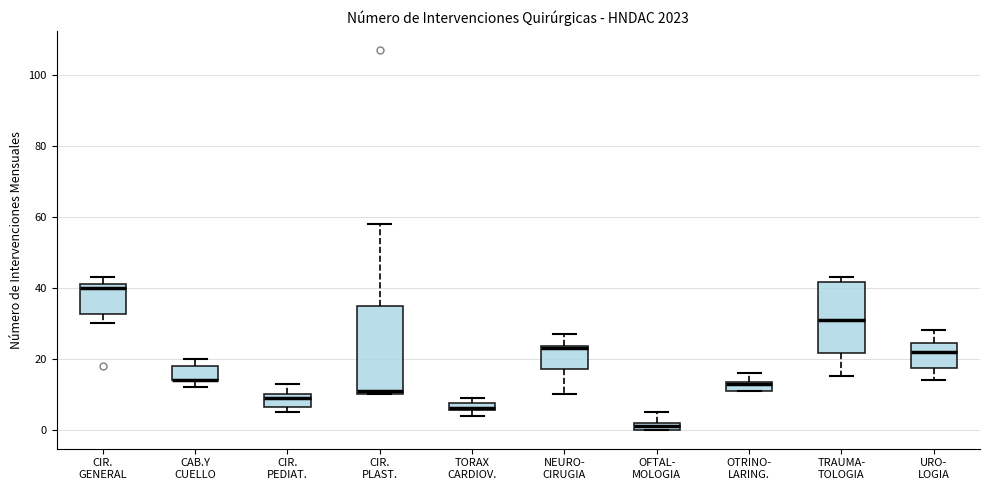

Which box is the tallest, from its lower edge to its upper edge?

CIR. PLAST.